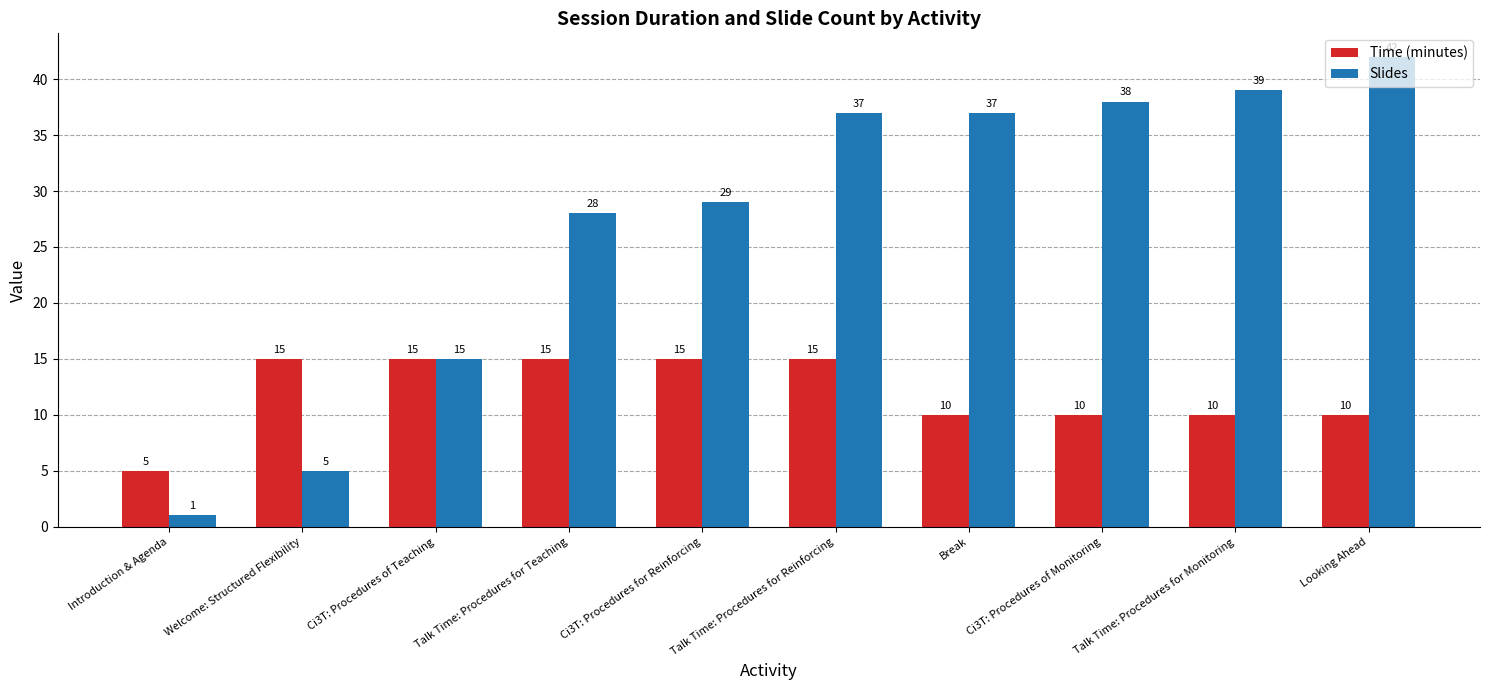

How many bars are there in total?

20